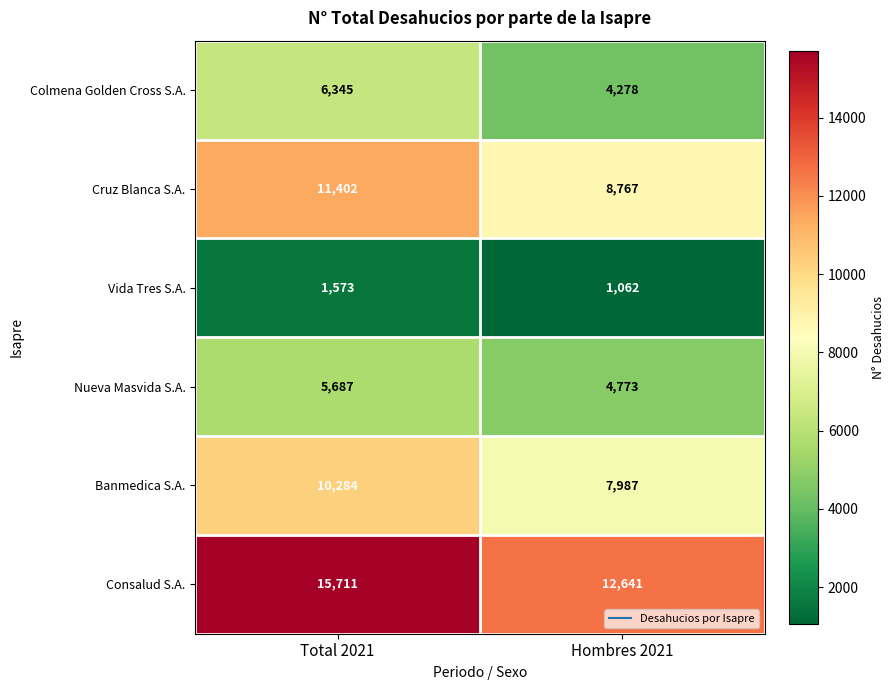

Which series has the largest total across all categories?

Consalud S.A.